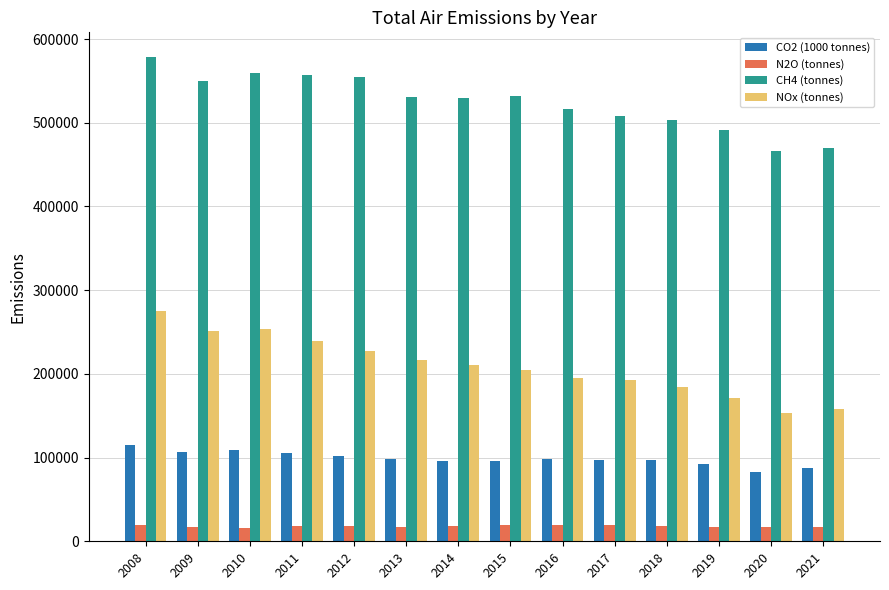

Is the value of CO2 (1000 tonnes) at 2017 greater than the value of CH4 (tonnes) at 2017?

No